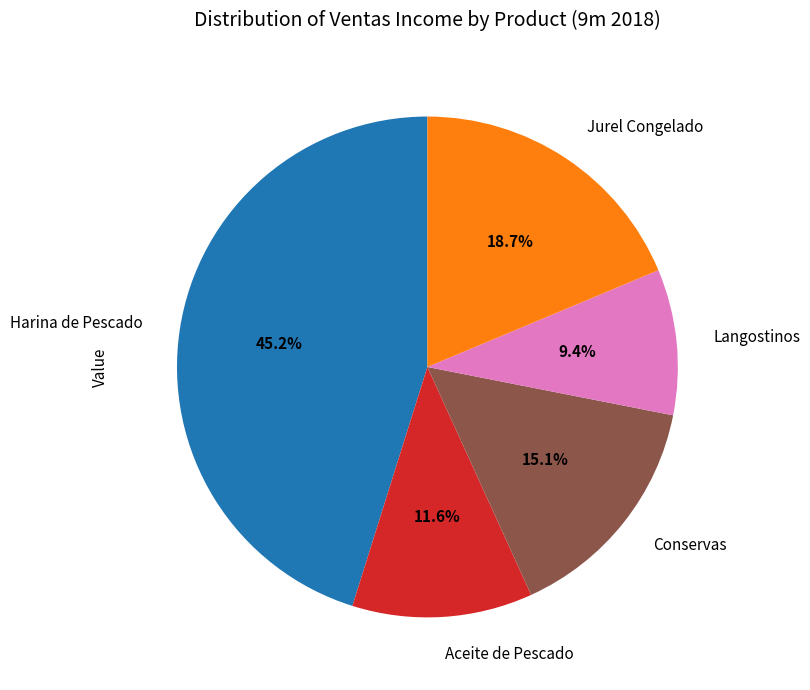

Which category has the biggest portion of the pie?

Harina de Pescado